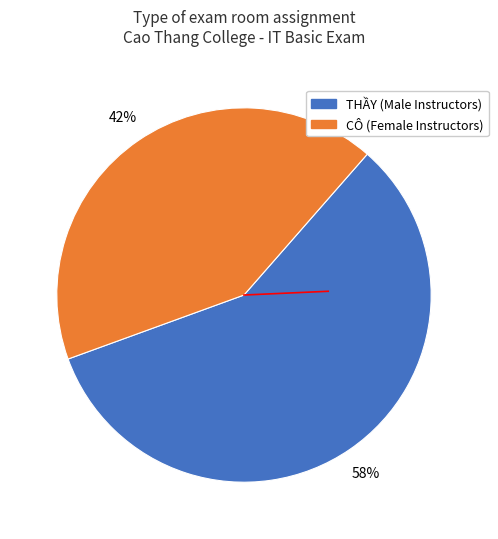

Is there a majority slice in this chart?

Yes